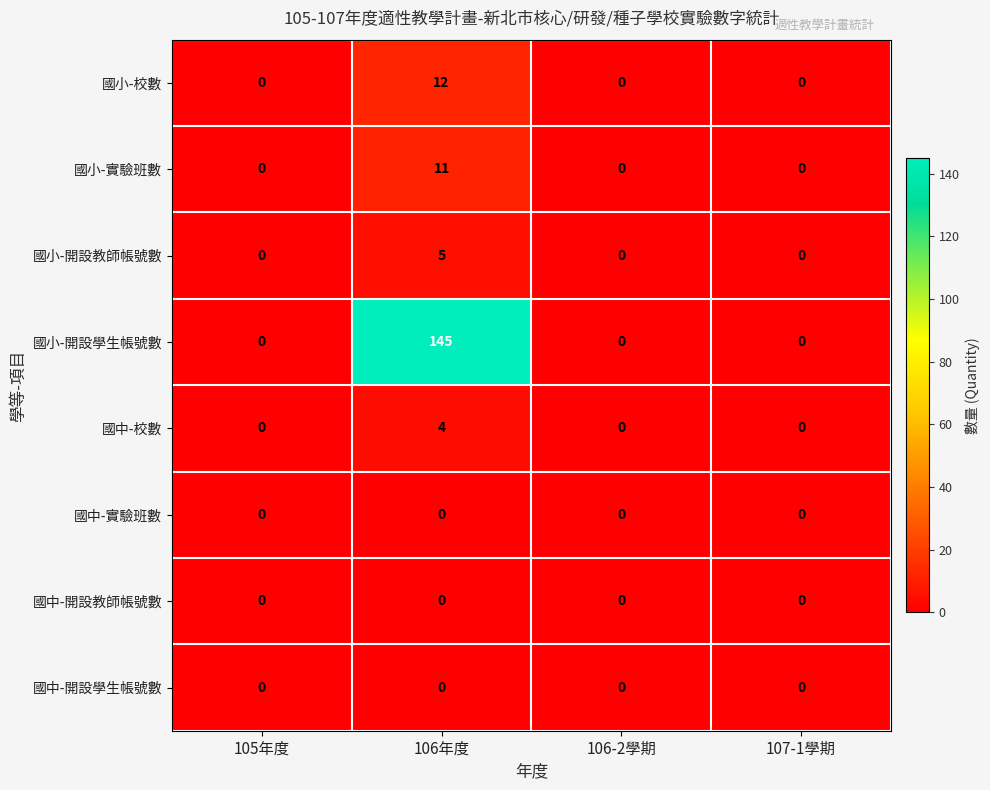

Which series has the largest range (max minus min)?

國小-開設學生帳號數